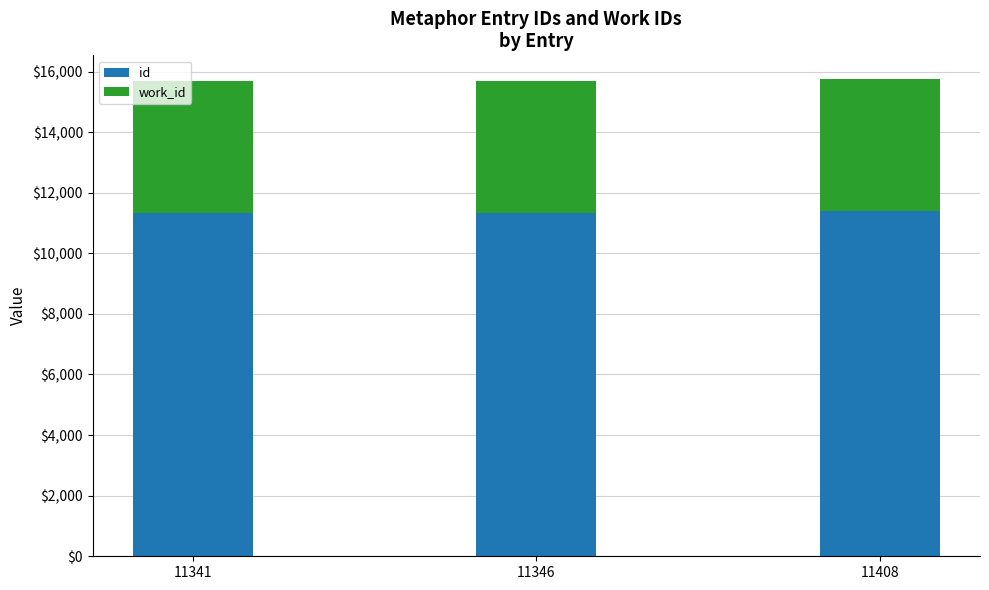

The value of id at 11341 is 11341. True or false?

True